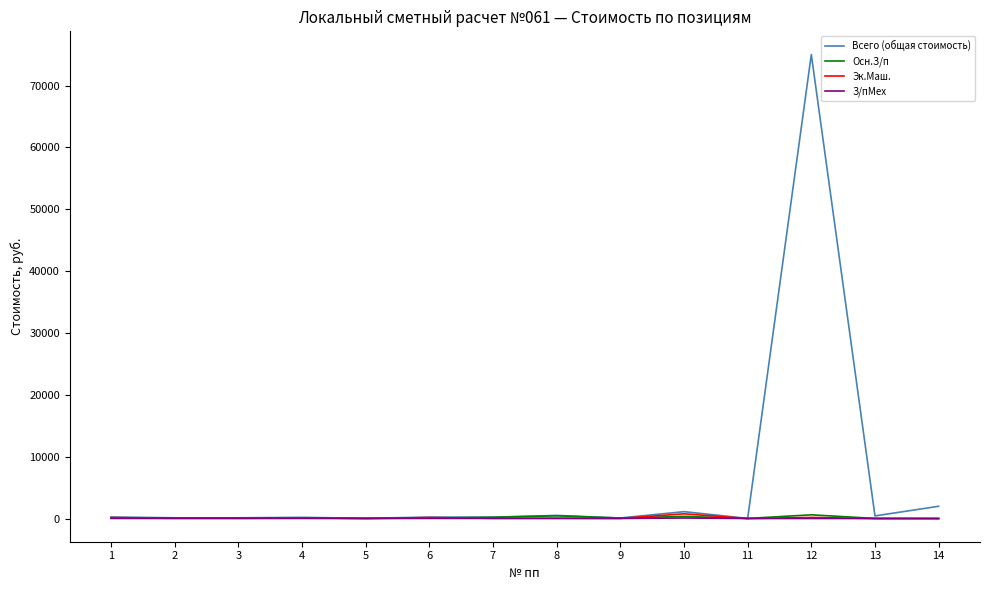

Is this an area chart (filled region under the line)?

No